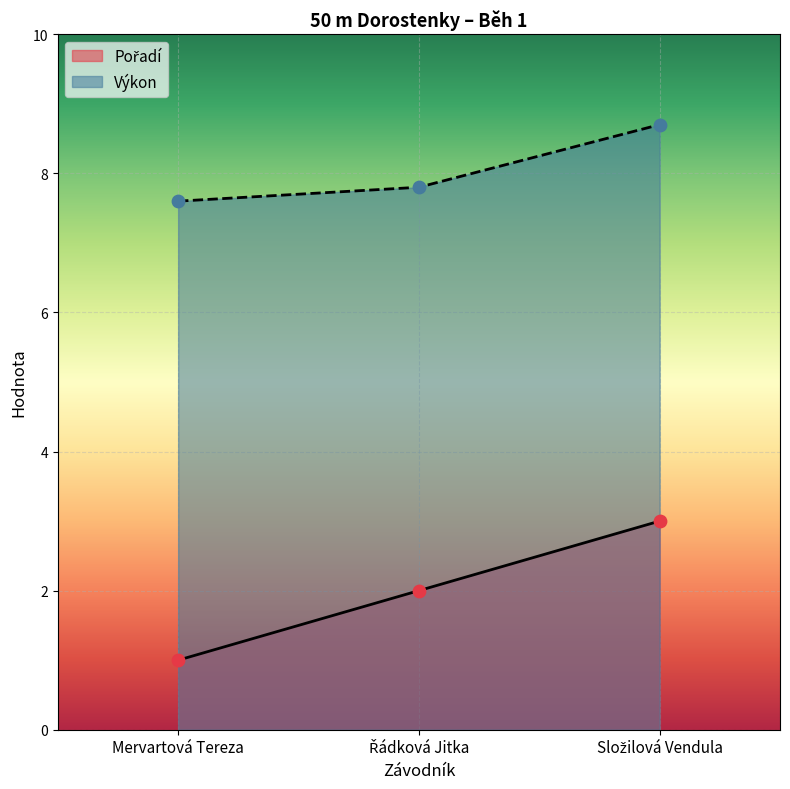

At which category is the sum across all series the highest?

Složilová Vendula